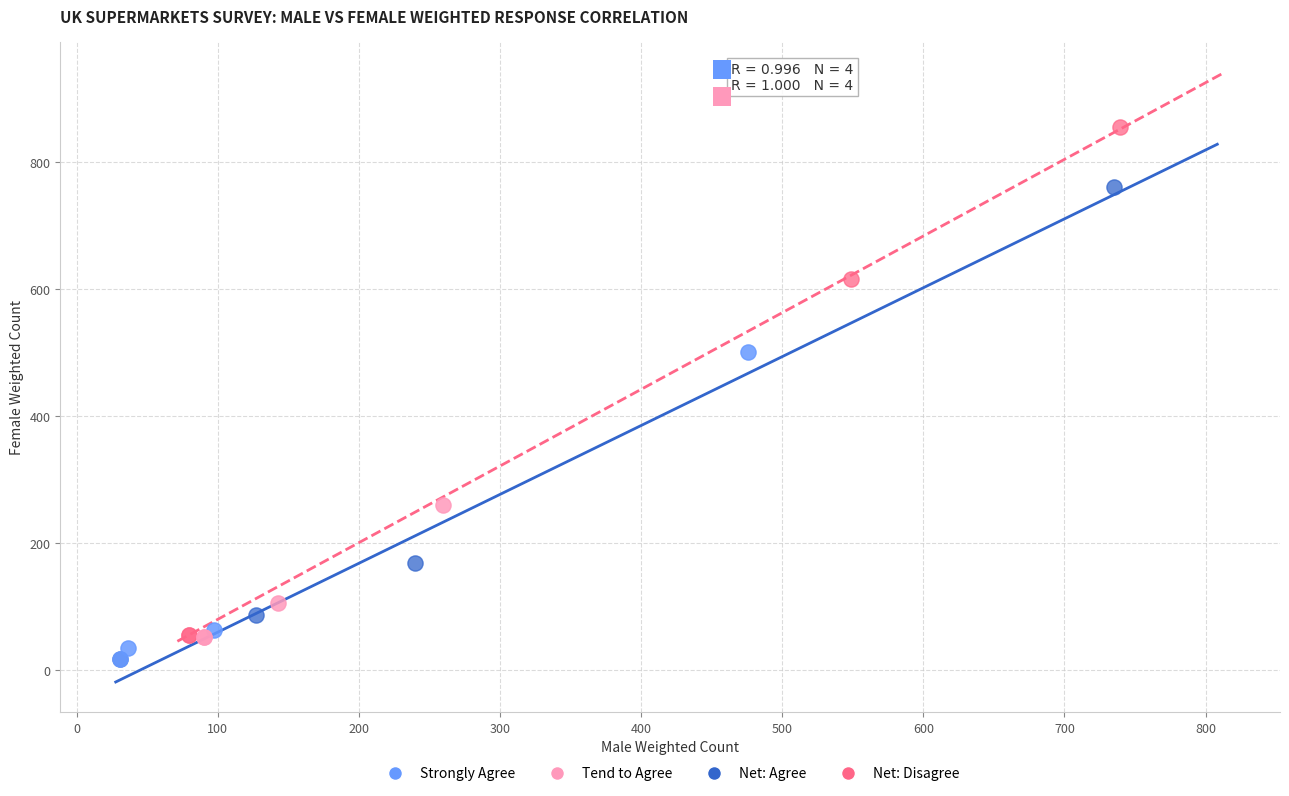

What are all the series names shown in the legend?

Strongly Agree, Tend to Agree, Net: Agree, Net: Disagree